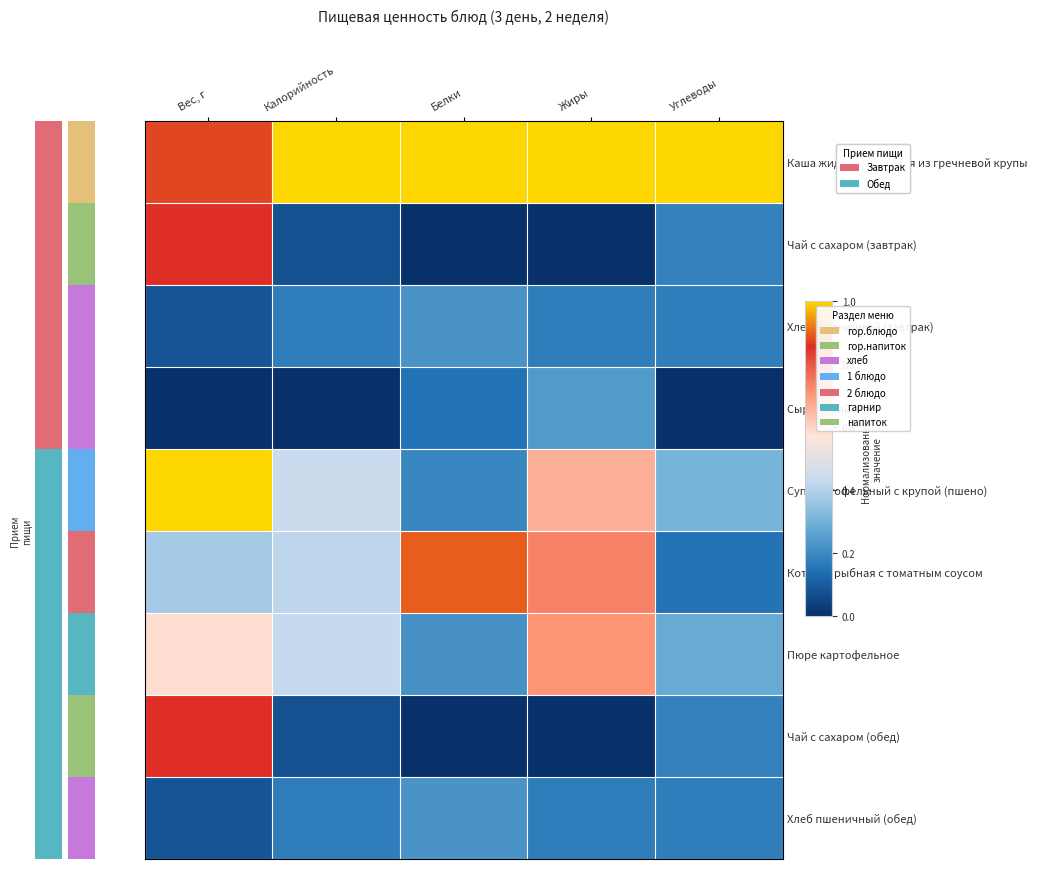

Between Калорийность and Углеводы, which series saw the biggest shift?

Котлета рыбная с томатным соусом